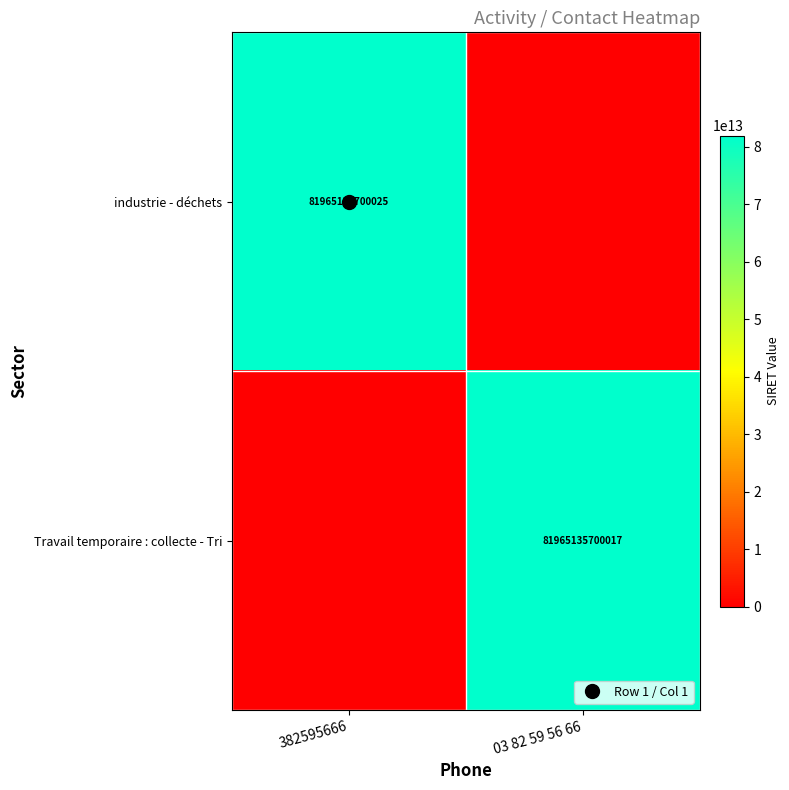

How many Travail temporaire : collecte - Tri values are between 0 and 81965135700017?

2